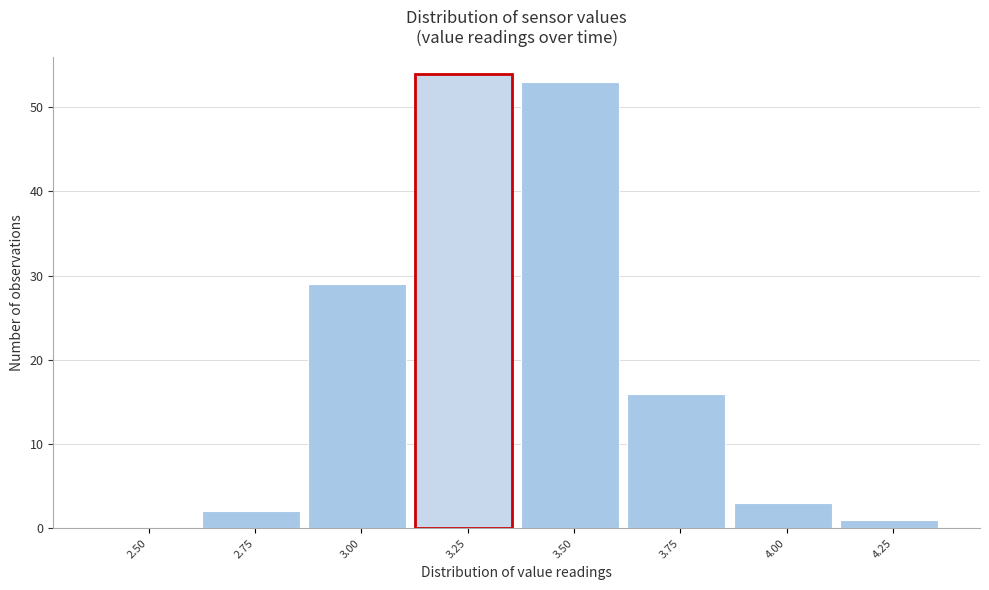

Reading left to right, extract all data points from this chart.

2.50=0	2.75=2	3.00=29	3.25=54	3.50=53	3.75=16	4.00=3	4.25=1